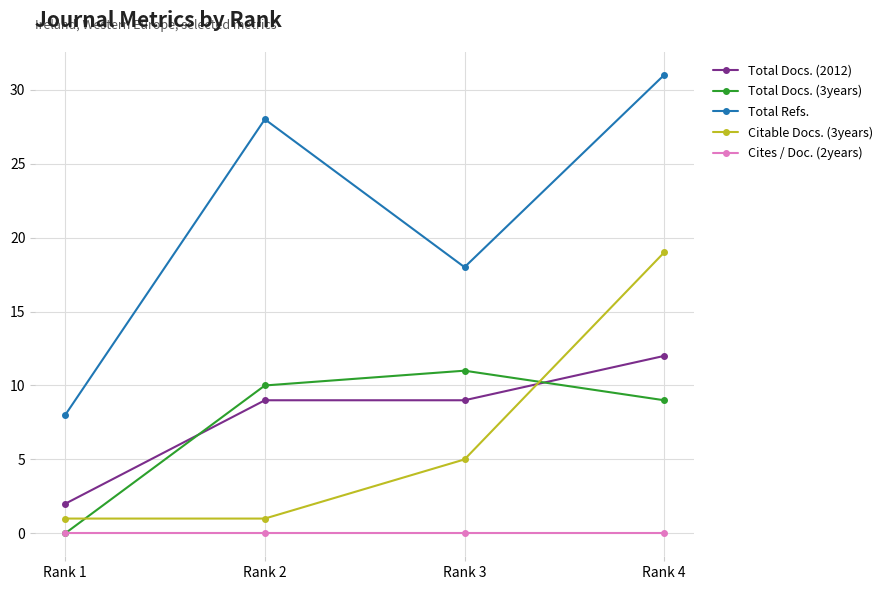

Reading left to right, extract all data points from this chart.

Total Docs. (2012): Rank 1=2	Rank 2=9	Rank 3=9	Rank 4=12
Total Docs. (3years): Rank 1=0	Rank 2=10	Rank 3=11	Rank 4=9
Total Refs.: Rank 1=8	Rank 2=28	Rank 3=18	Rank 4=31
Citable Docs. (3years): Rank 1=1	Rank 2=1	Rank 3=5	Rank 4=19
Cites / Doc. (2years): Rank 1=0	Rank 2=0	Rank 3=0	Rank 4=0